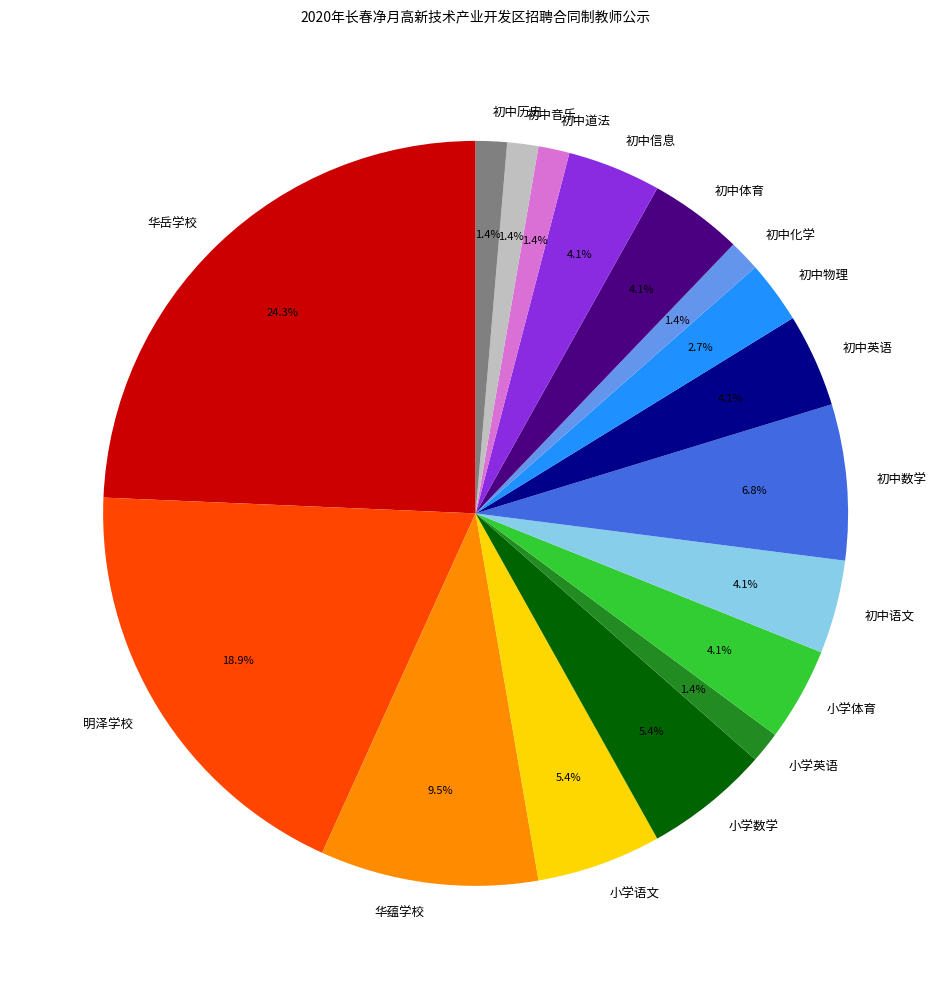

To the nearest percent, what is the combined percentage of 初中道法 and 初中数学?

8%